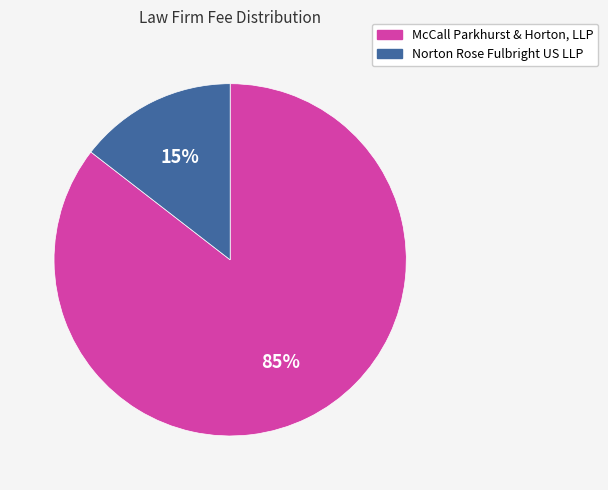

What is the largest slice in the pie chart?

McCall Parkhurst & Horton, LLP